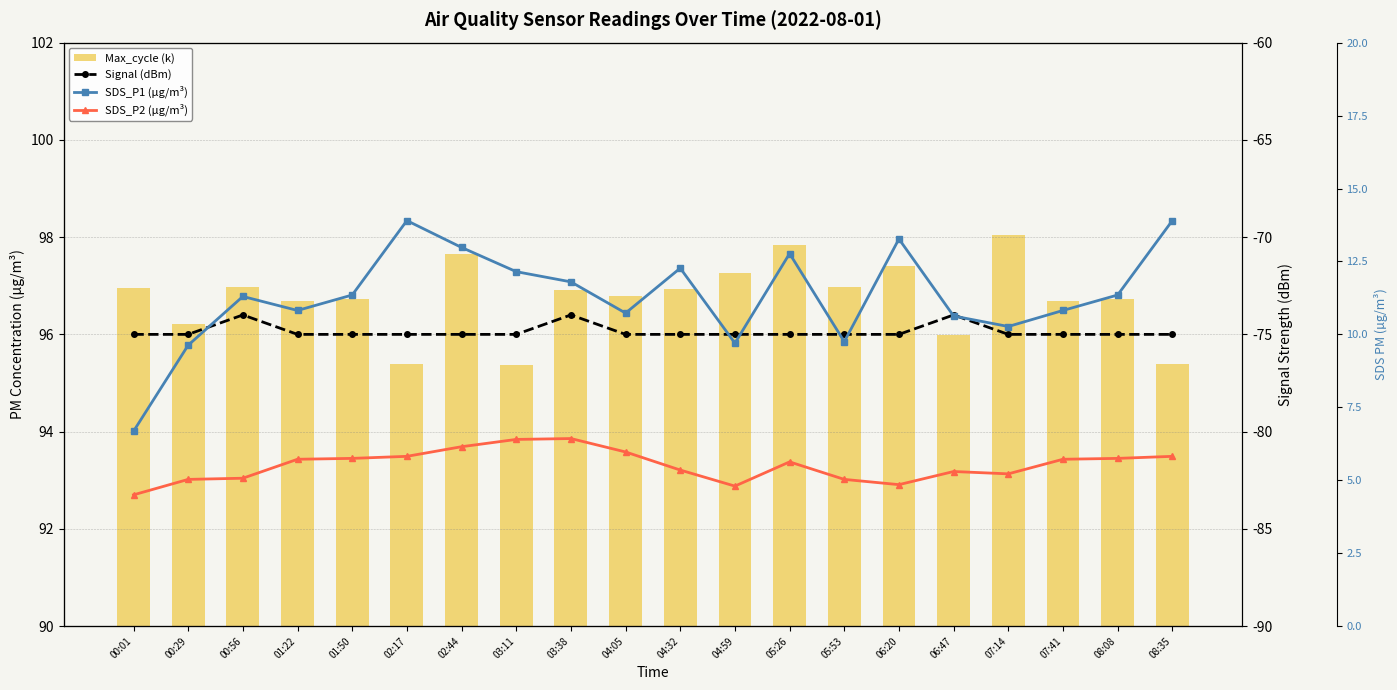

Does the chart contain any negative values?

Yes